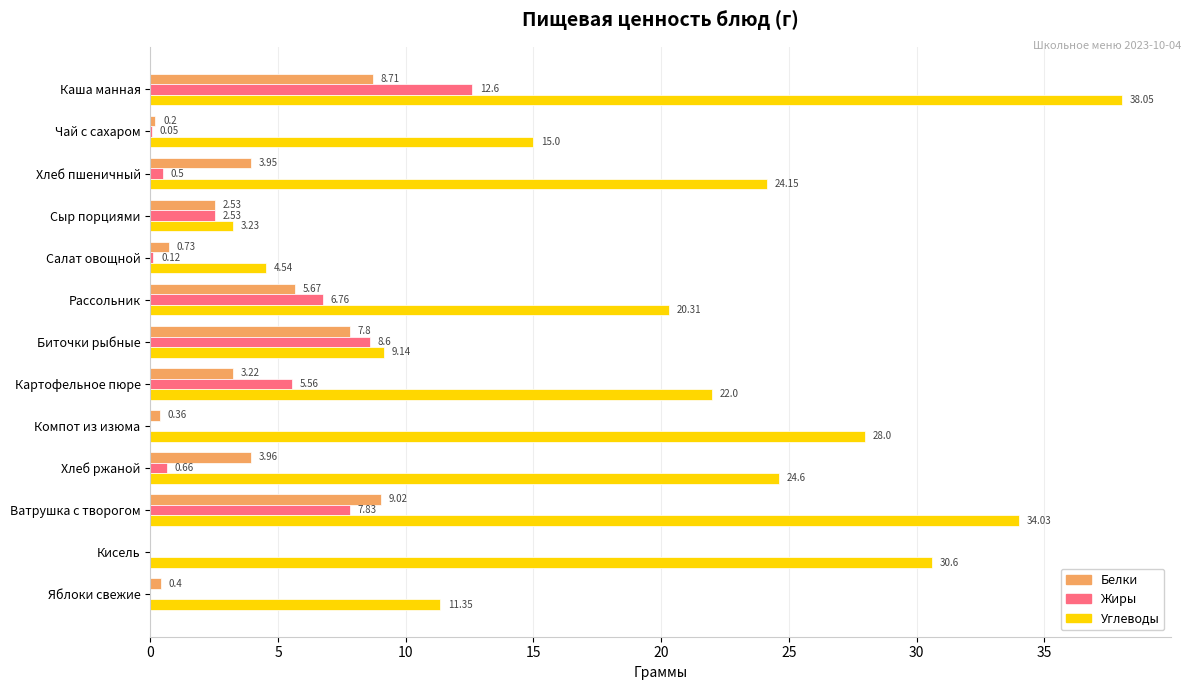

How many series are shown in this chart?

3